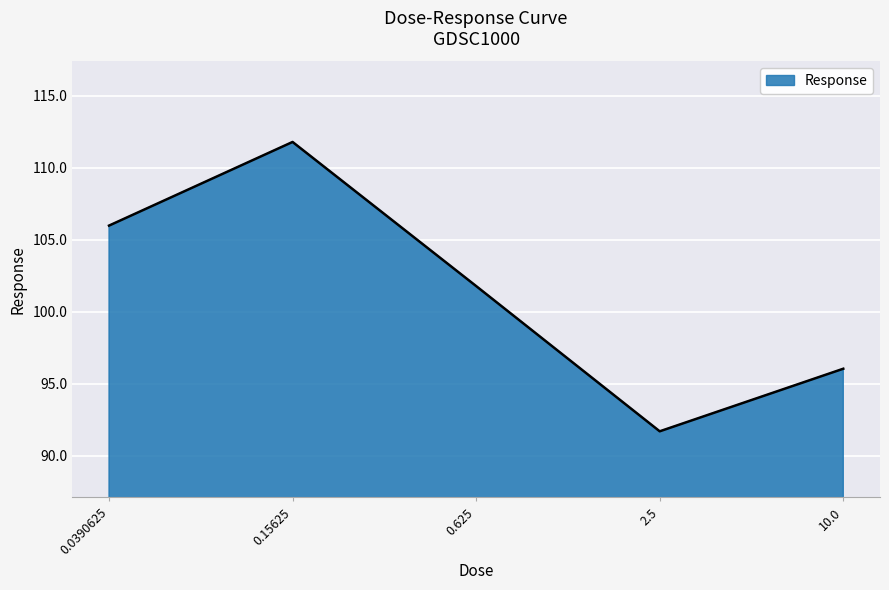

What is the average value?

101.5